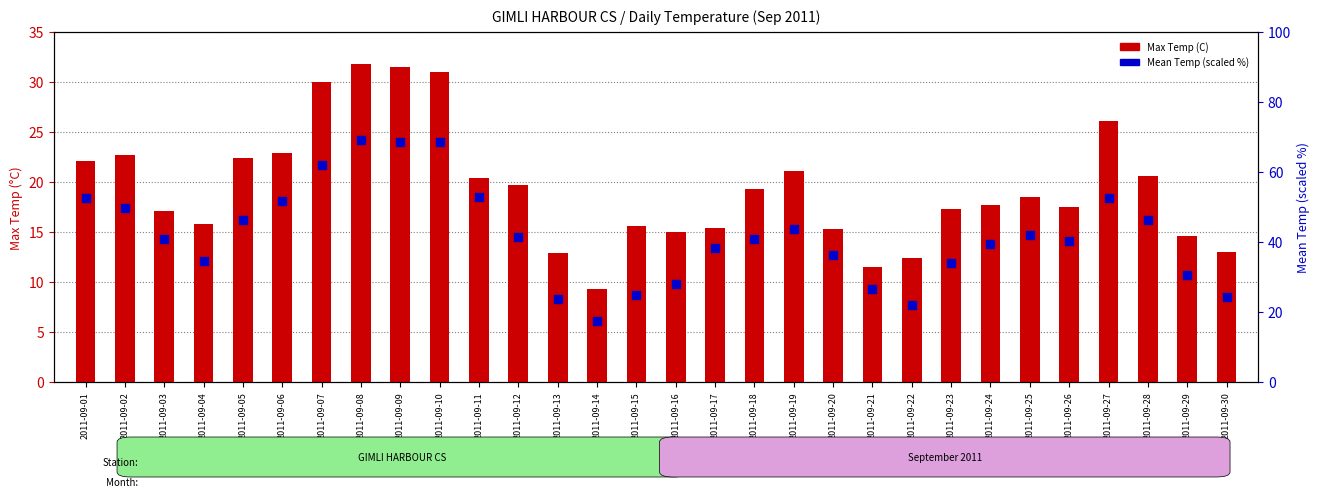

What is the total value across all series at 2011-09-03?

58.0